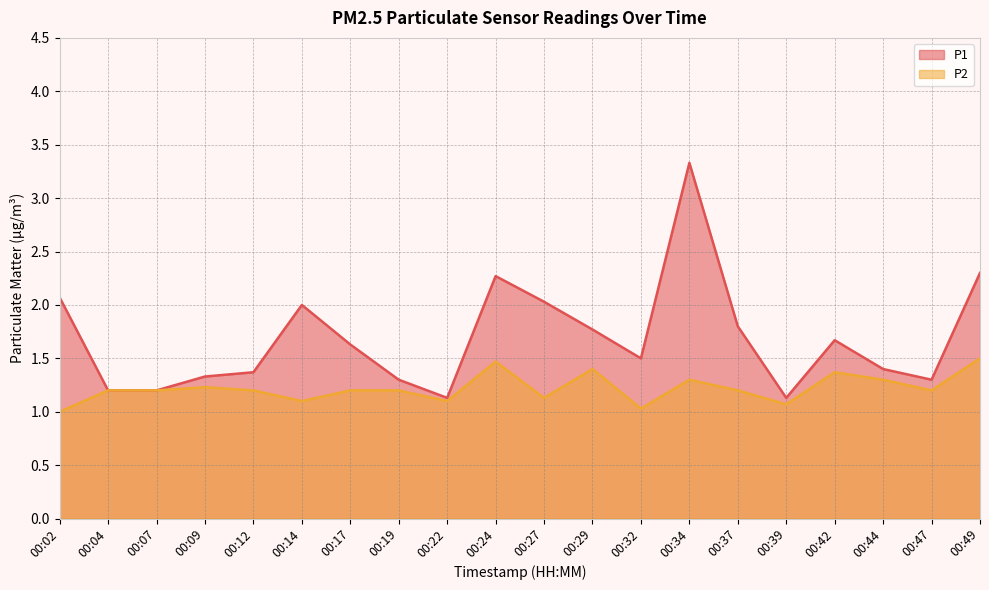

What is the value of the P1 point at the 4th from the left?

1.3